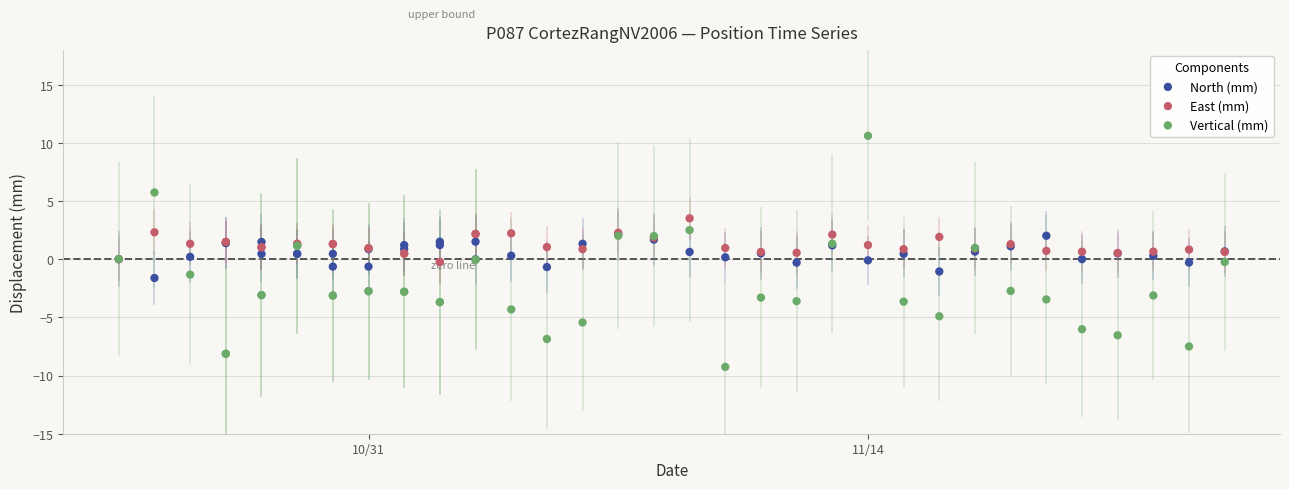

What are all the series names shown in the legend?

North (mm), East (mm), Vertical (mm)